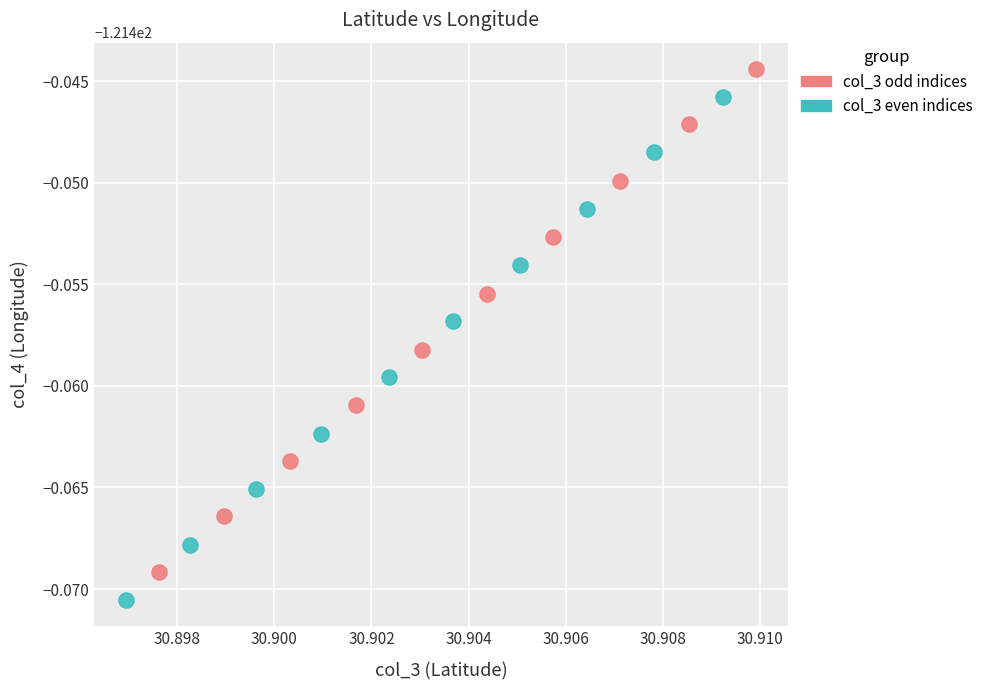

Which series reaches the maximum Y coordinate?

col_3 odd indices